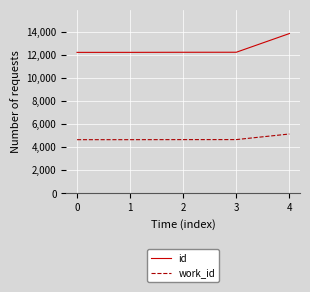

What is the difference between the highest and lowest values at 2?

7579